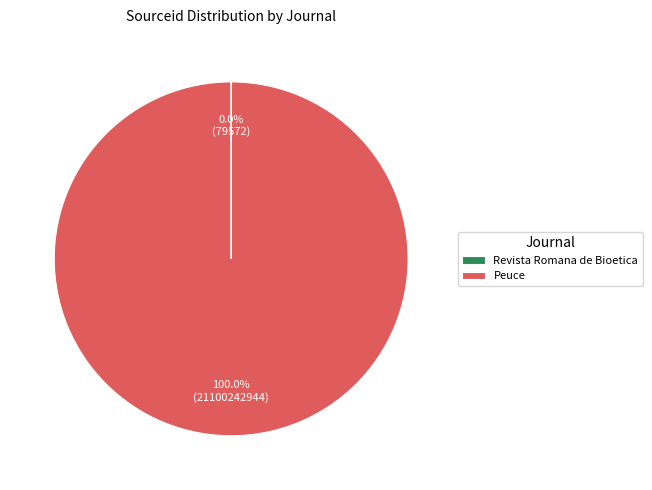

Which slice is the largest?

Peuce